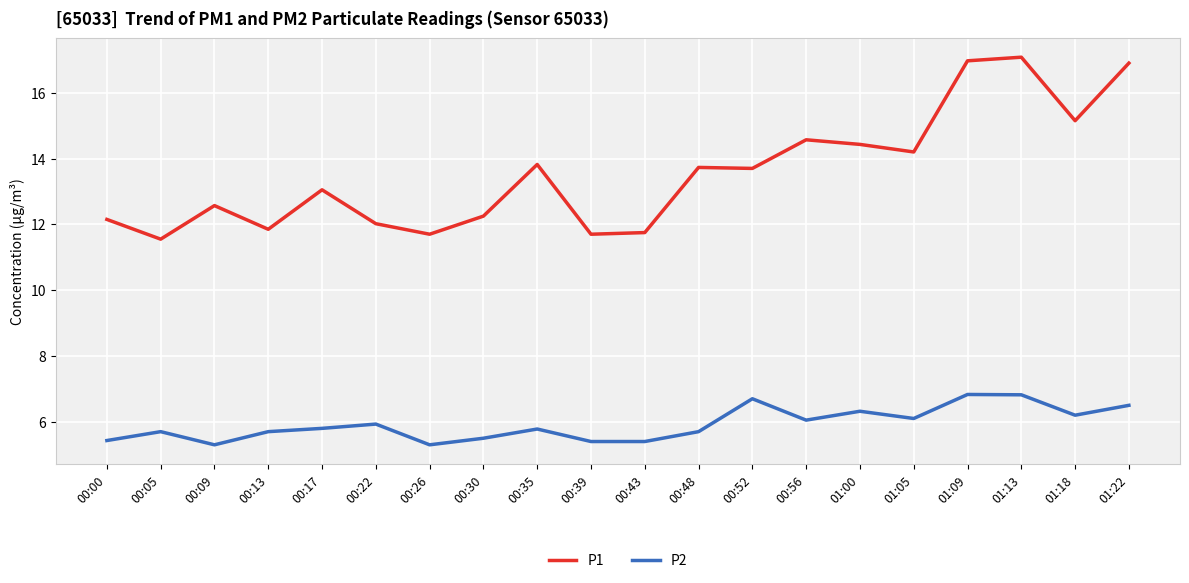

What is the smallest value displayed?

5.3